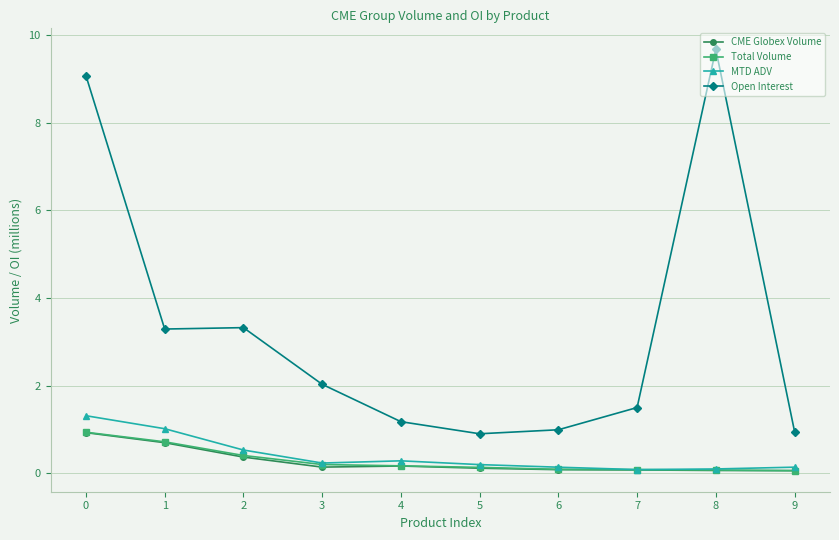

What is the maximum value for MTD ADV?

1.3